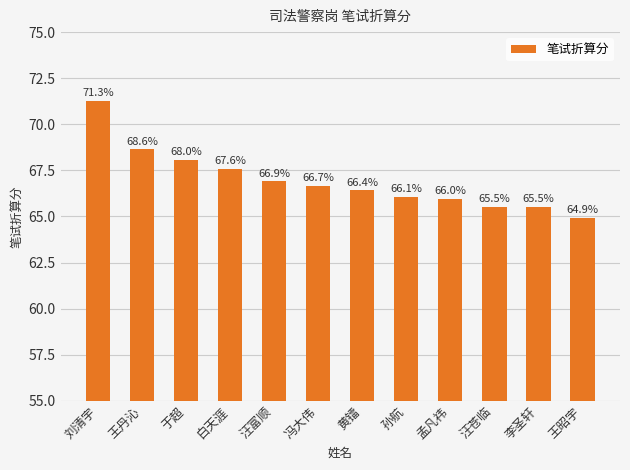

How many data points are above 66?

8